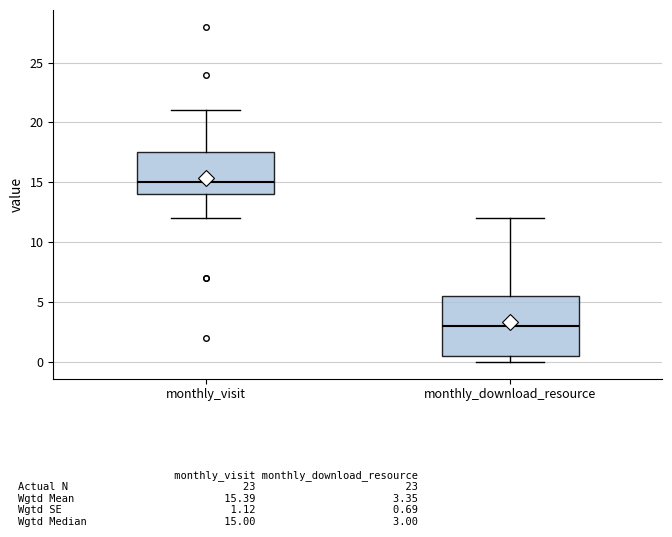

Where is the upper edge of the box for monthly_visit on the y-axis? The values are not printed on the chart, so give them approximately, as read against the axis.

17.5